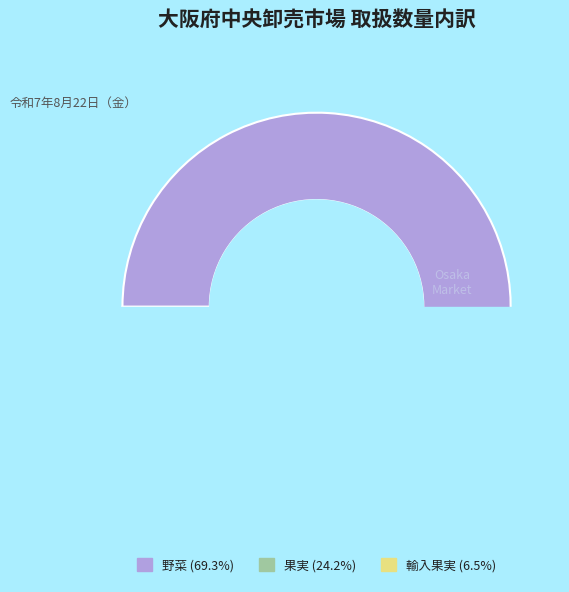

What is the change in value from 野菜 to 果実?

-197900